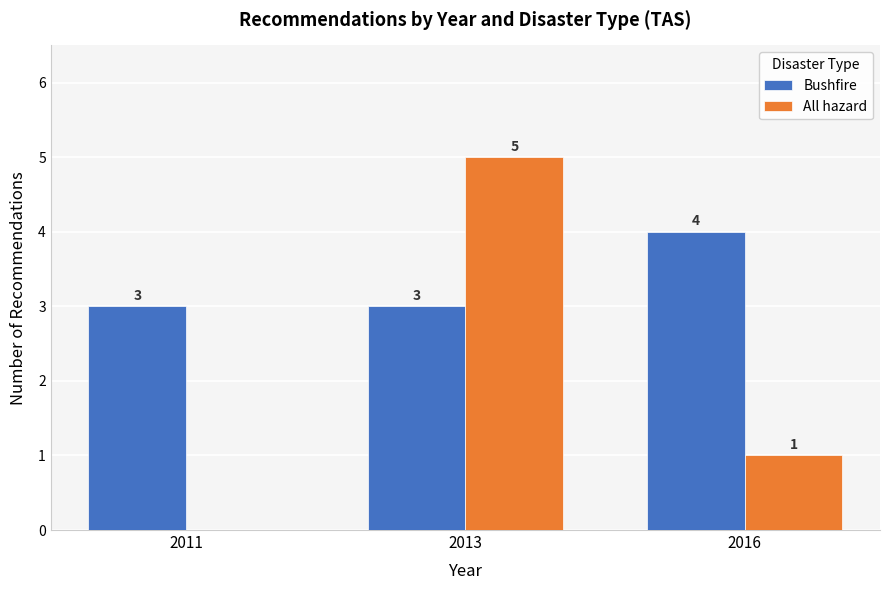

How many positive values does the All hazard series have?

2